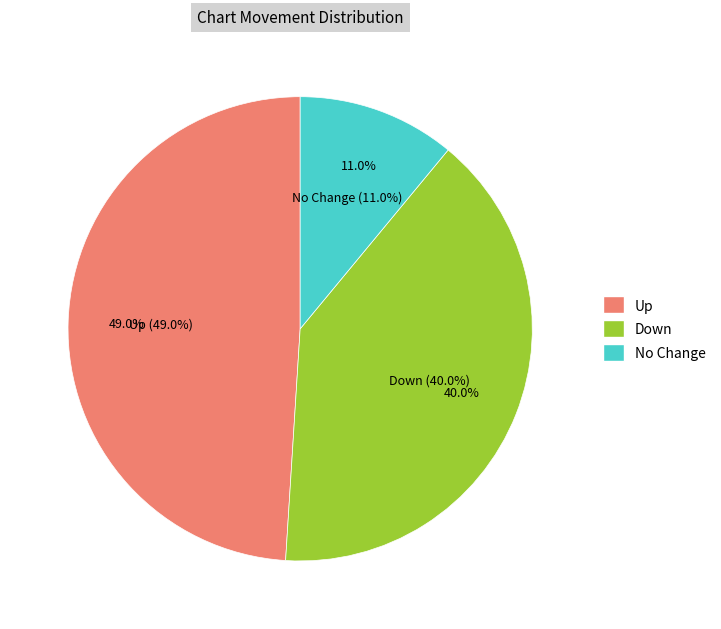

Is it true that down is 40% of the pie?

True